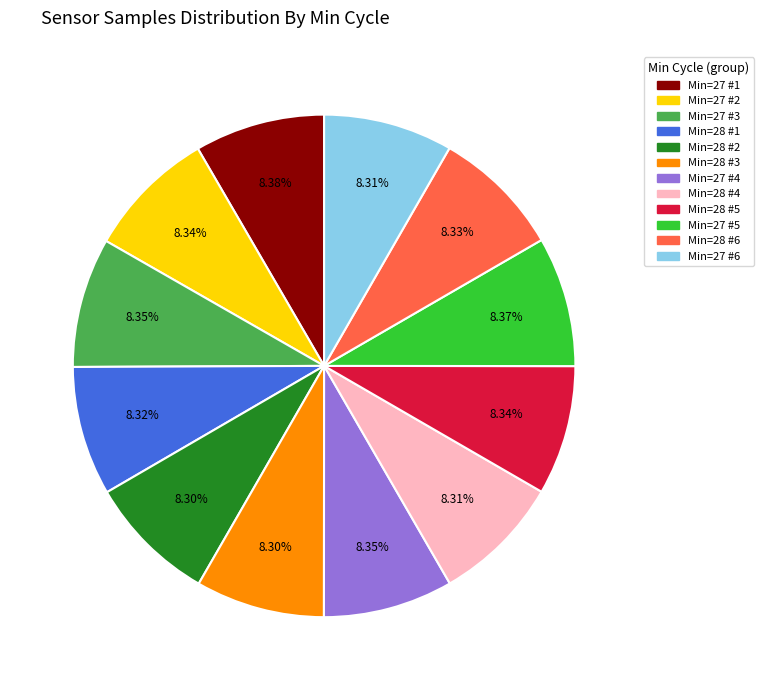

Is there any slice that represents more than half of the pie?

No